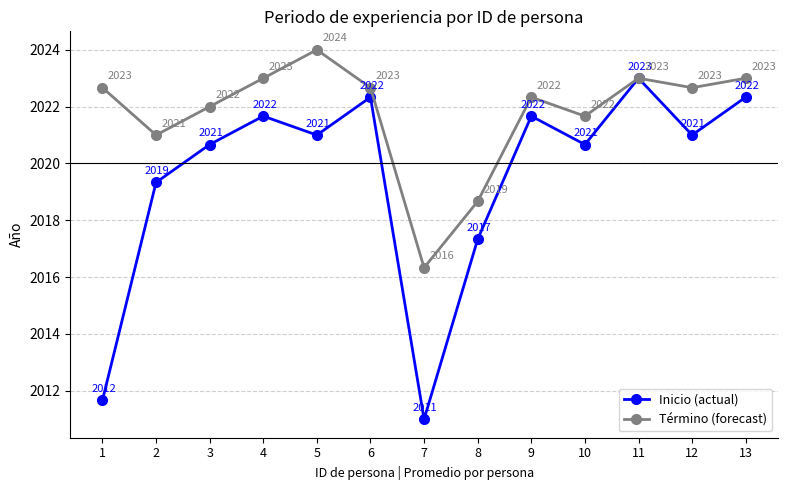

Is it true that Inicio (actual) equals 2021.7 at 9?

True